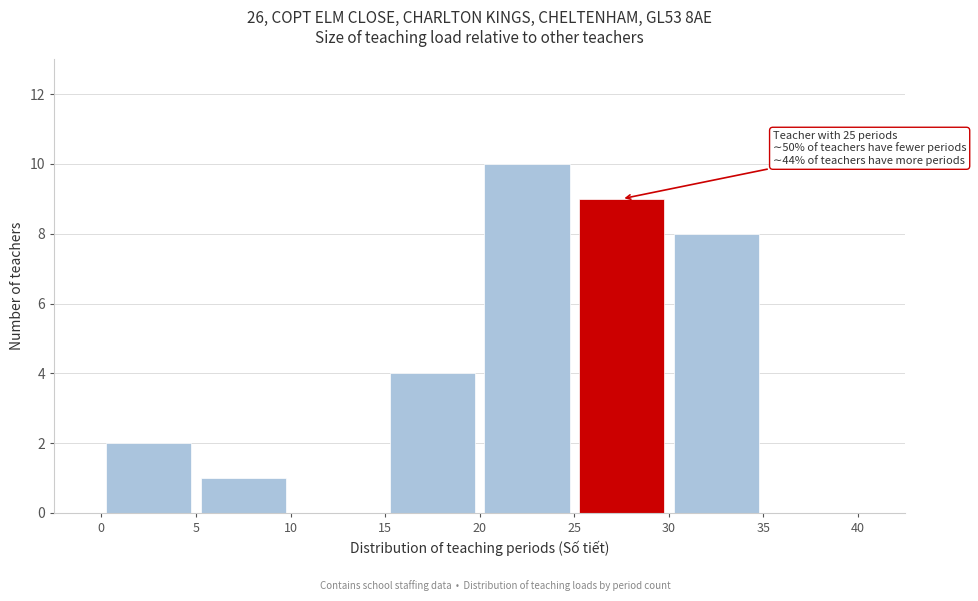

Over which range of the x-axis is the bar tallest?

20 to 25